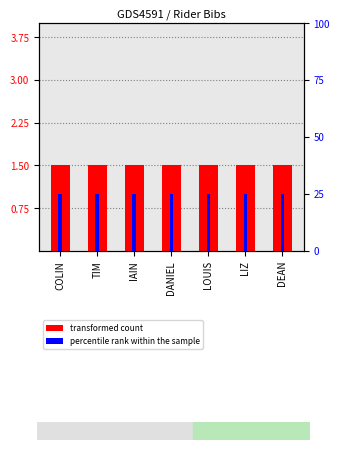

Rank the series by their average value, from lowest to highest.

transformed count, percentile rank within the sample